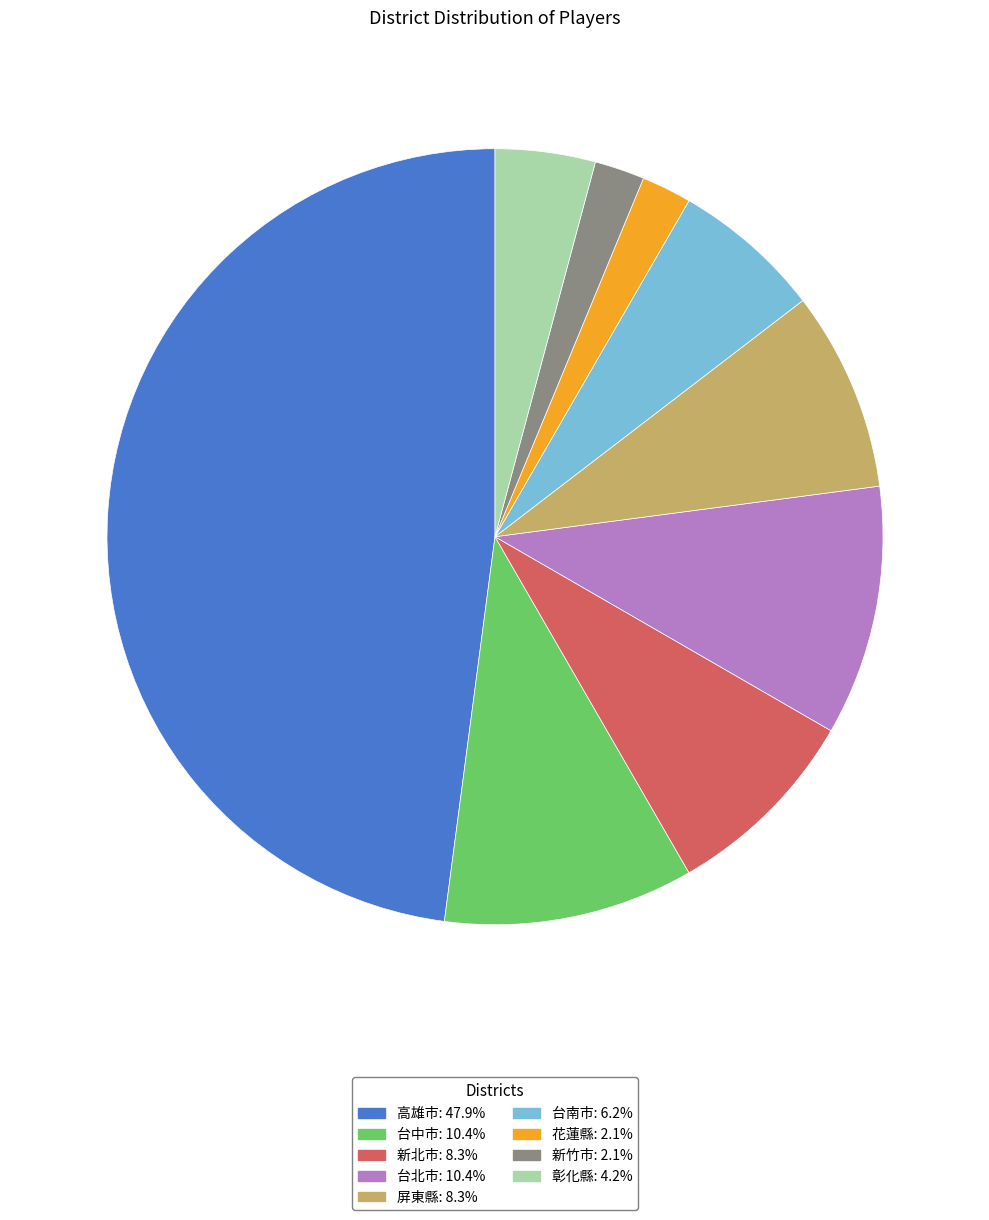

Is there a majority slice in this chart?

No